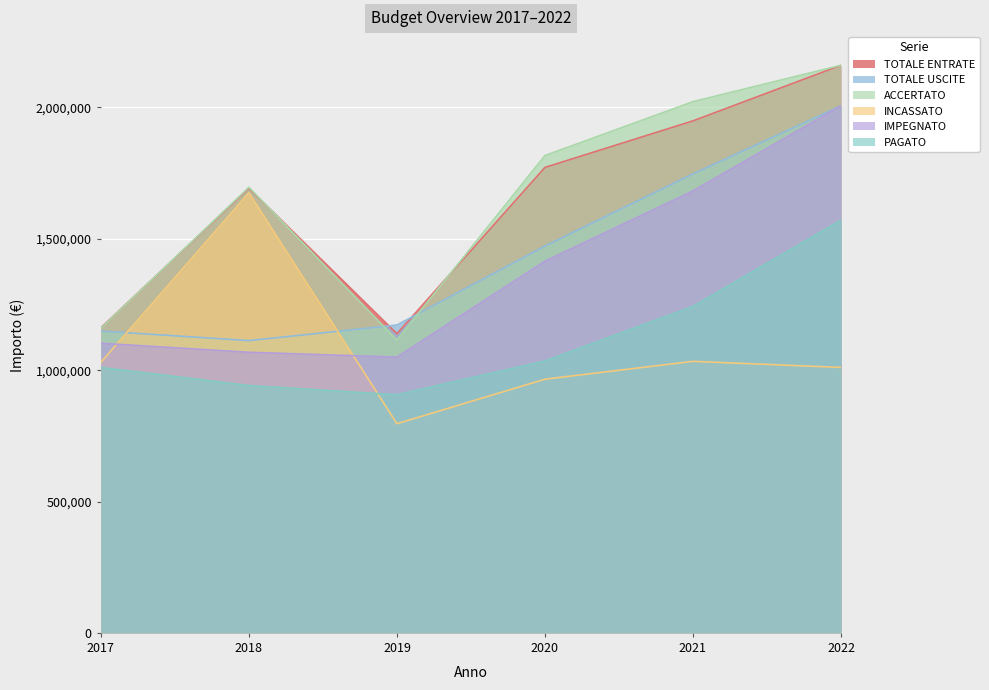

Does the chart display data point markers on the line(s)?

No